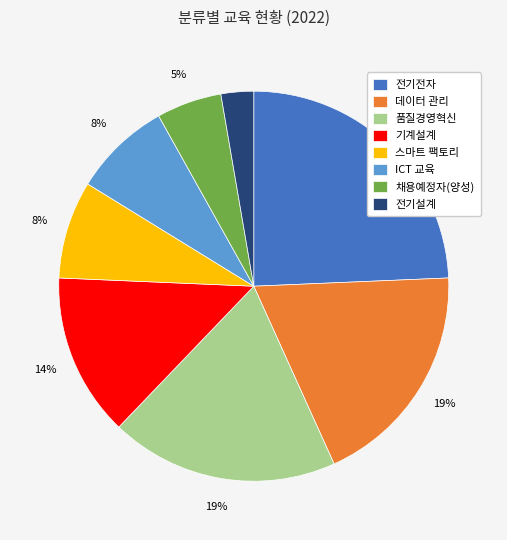

The 데이터 관리 slice represents 19% of the pie. True or false?

True